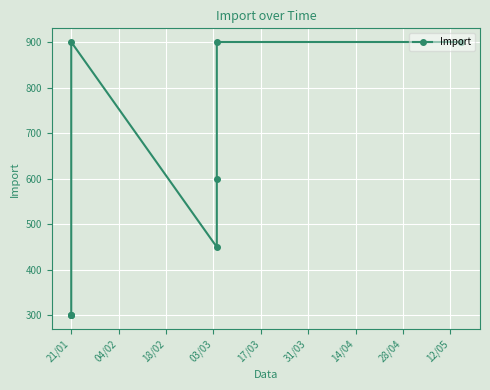

Which category has the lowest value across all series?

21/01